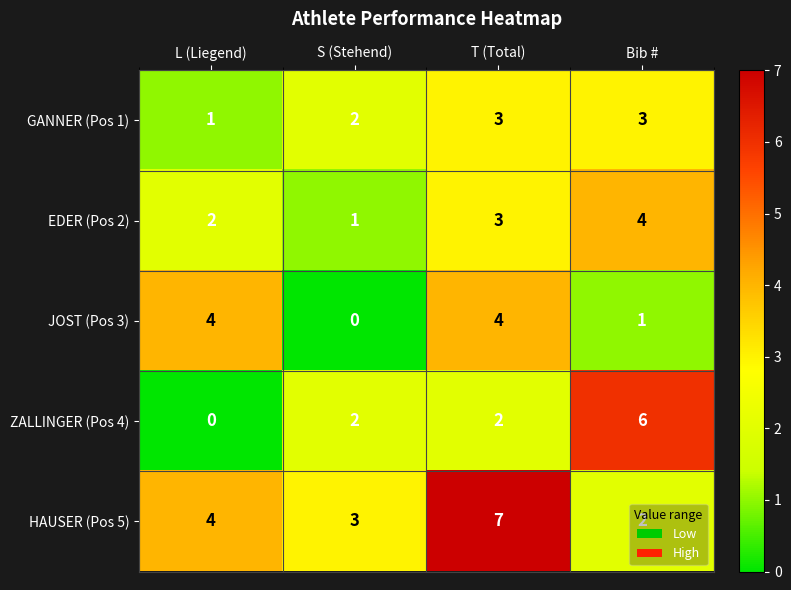

At Bib #, list the series in order from smallest to largest.

JOST (Pos 3), HAUSER (Pos 5), GANNER (Pos 1), EDER (Pos 2), ZALLINGER (Pos 4)